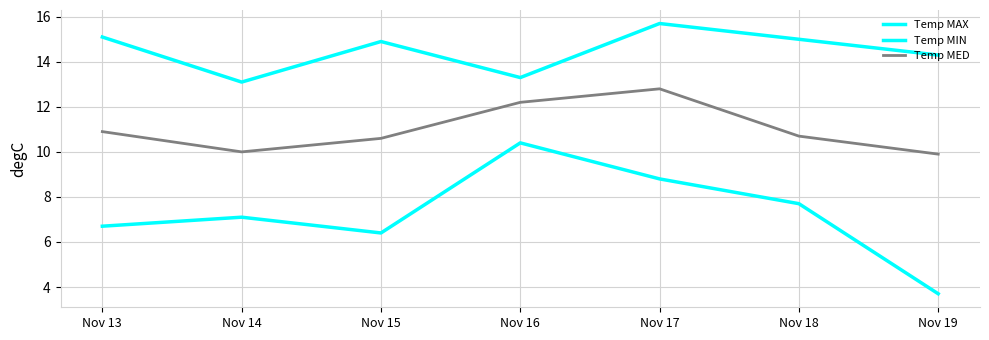

Does the chart have visible grid lines?

Yes